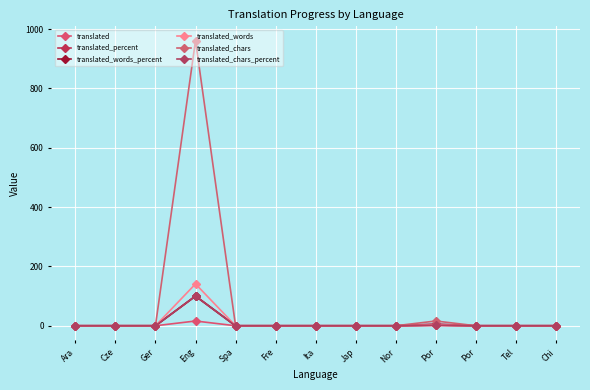

How many lines are shown in the chart?

6